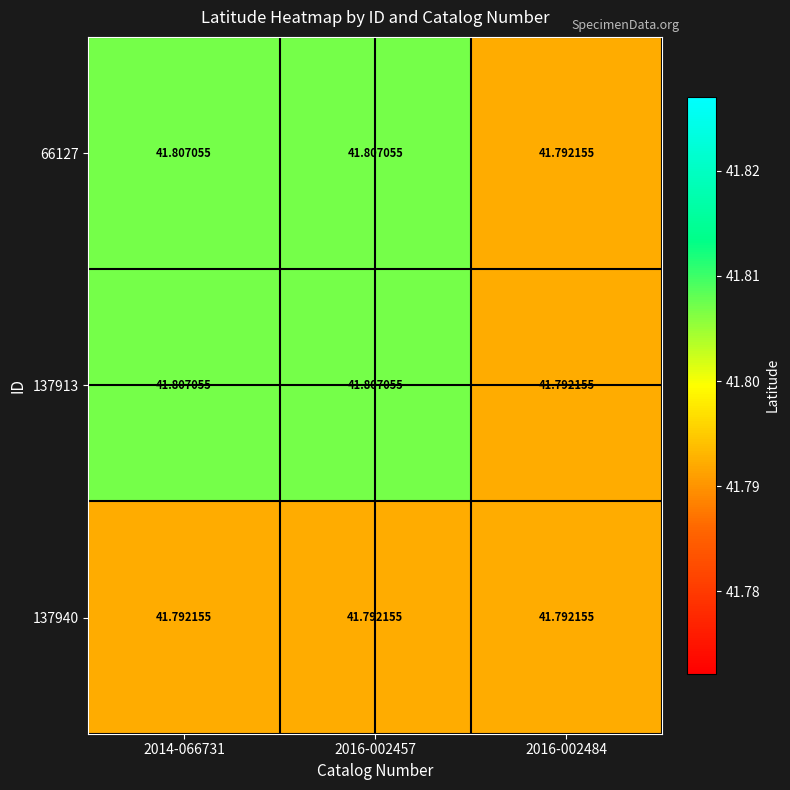

How many categories are shown in the chart?

3